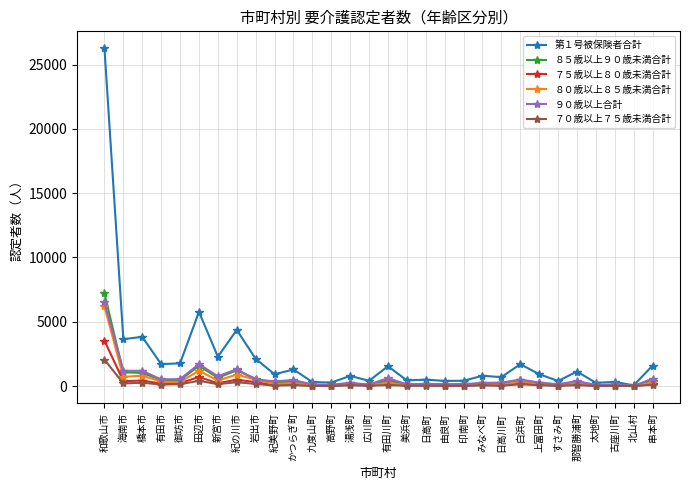

What is the difference between the 第１号被保険者合計 values at 新宮市 and みなべ町?

1484